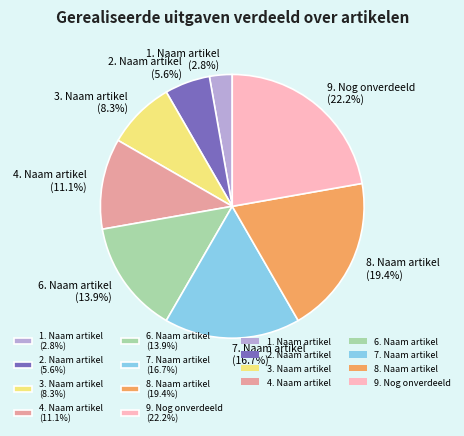

Which slice is the largest?

9. Nog onverdeeld